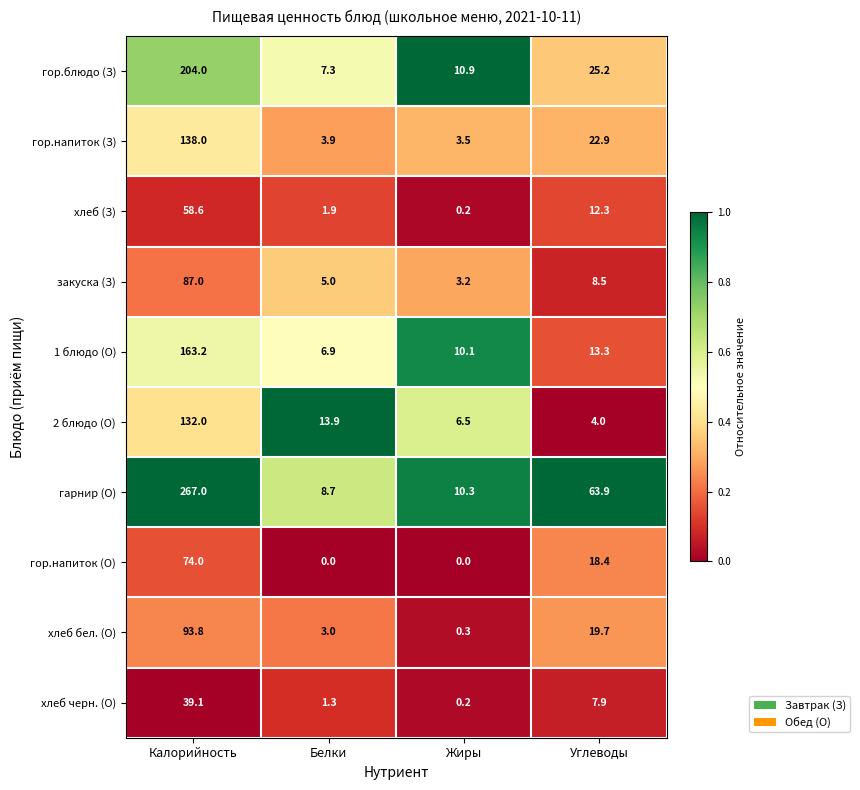

Which series has the widest spread of values?

гарнир (О)